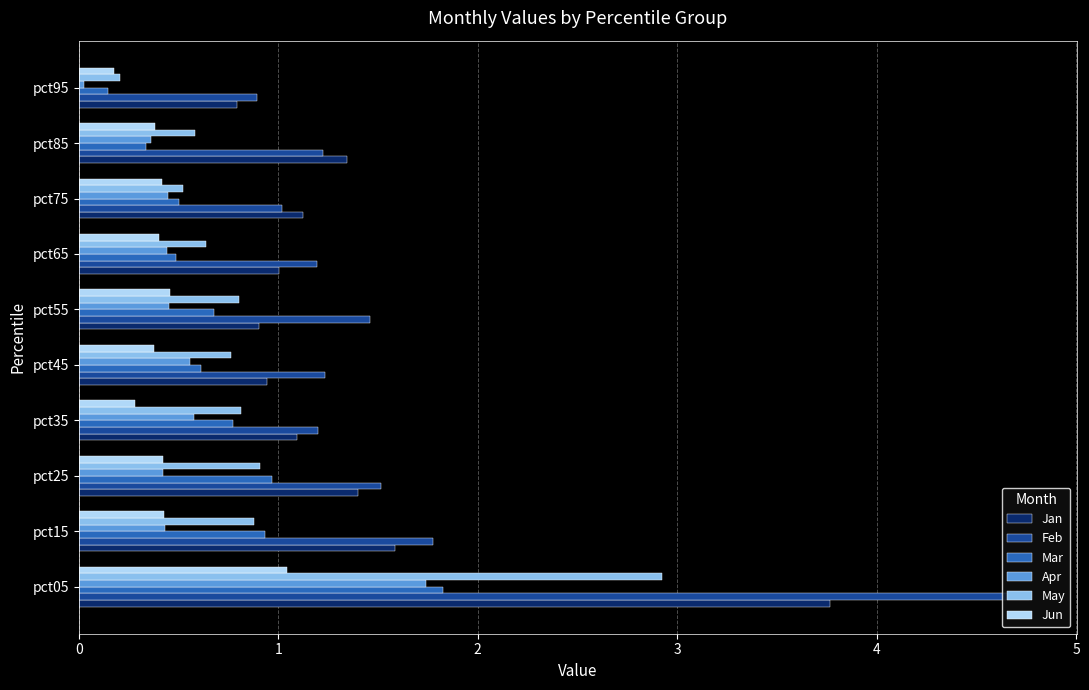

At which label is Feb closest to 2?

pct15